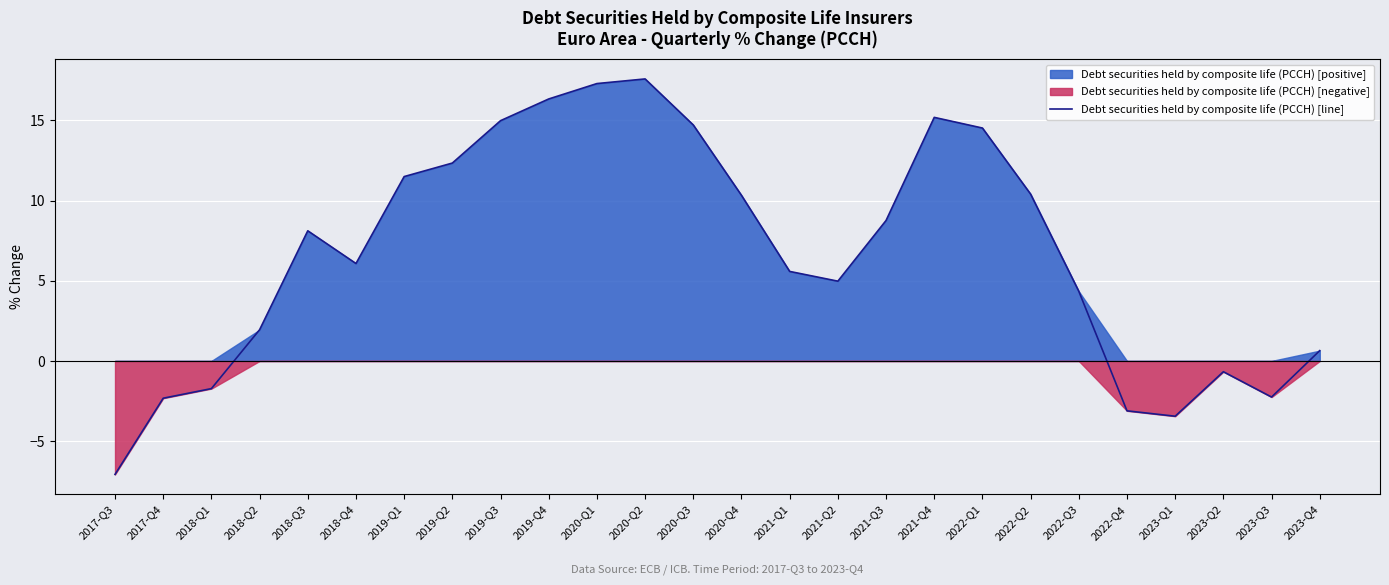

What is the difference between the maximum and minimum values?

24.7